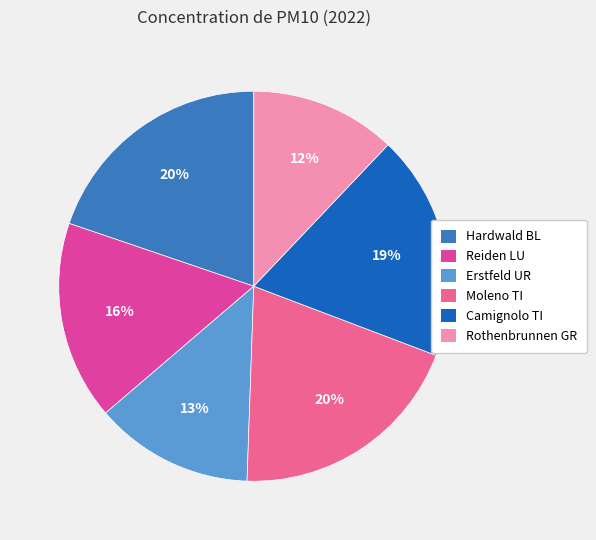

How many segments does this pie chart have?

6